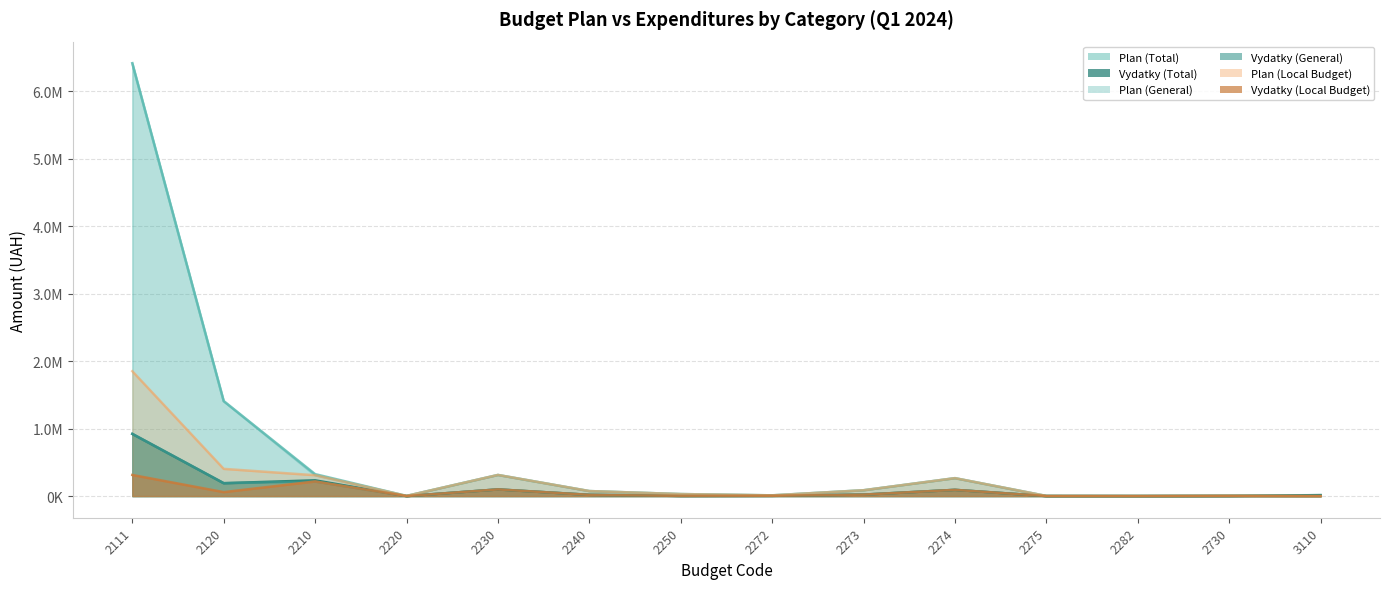

How many positive values does the Plan (General) series have?

13